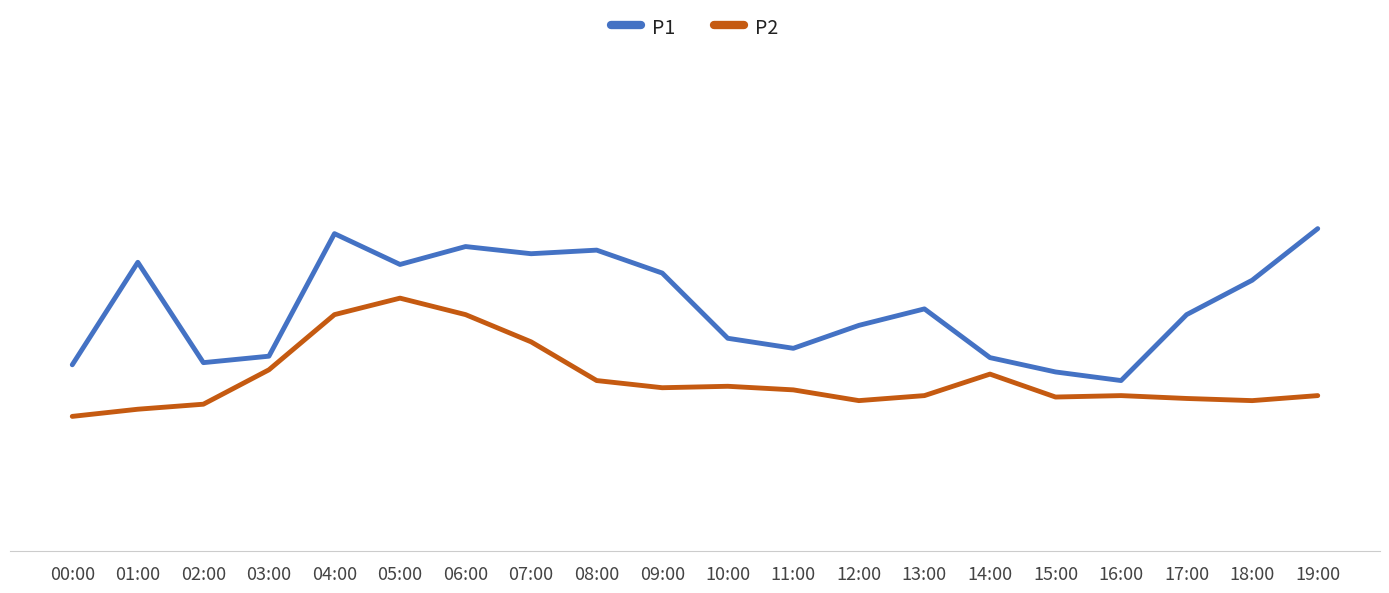

Between 00:00 and 03:00, which is larger?

03:00